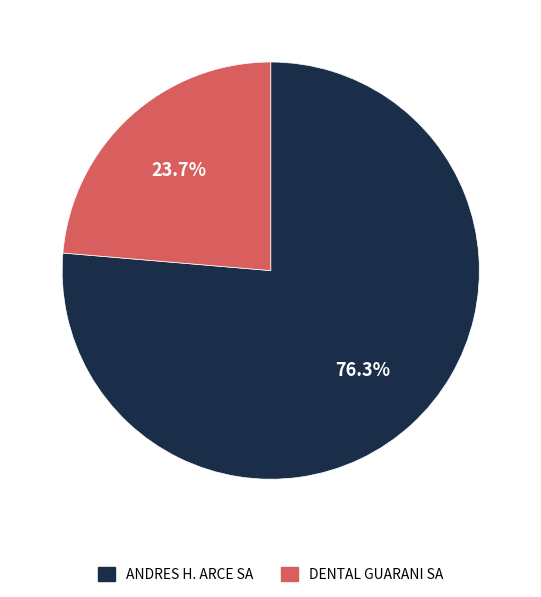

True or false: ANDRES H. ARCE SA accounts for 76% of the total.

True